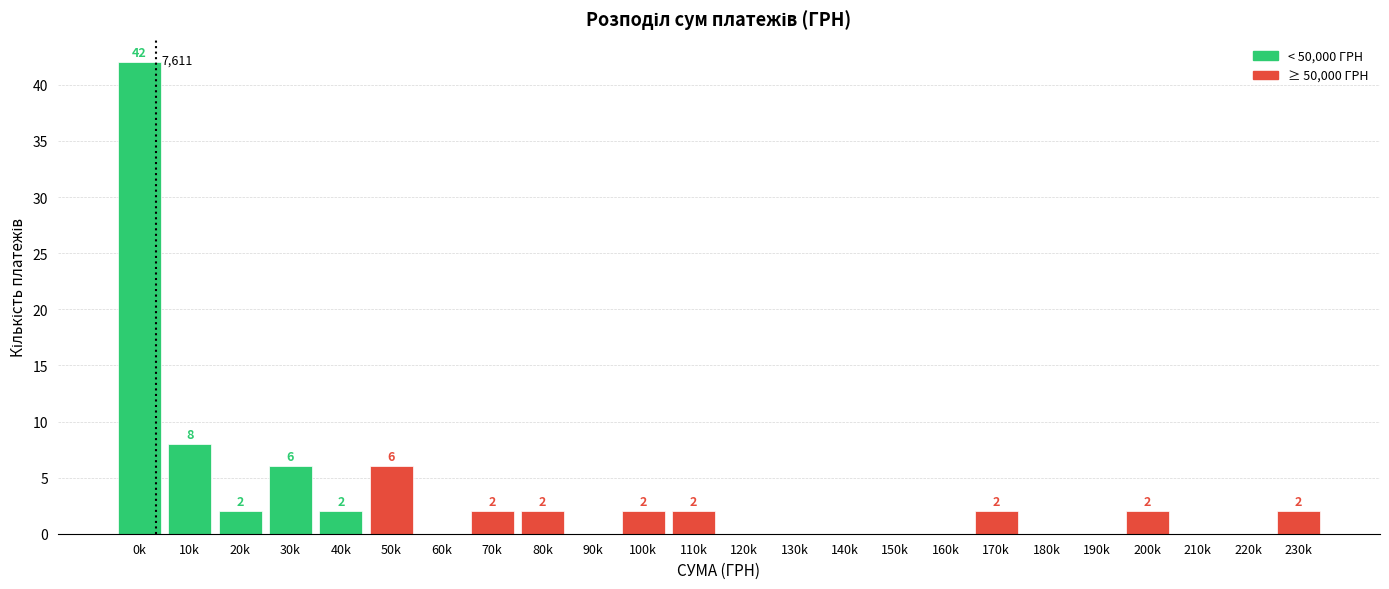

Reading left to right, list all the values displayed in this chart.

0k=42	10k=8	20k=2	30k=6	40k=2	50k=6	60k=0	70k=2	80k=2	90k=0	100k=2	110k=2	120k=0	130k=0	140k=0	150k=0	160k=0	170k=2	180k=0	190k=0	200k=2	210k=0	220k=0	230k=2